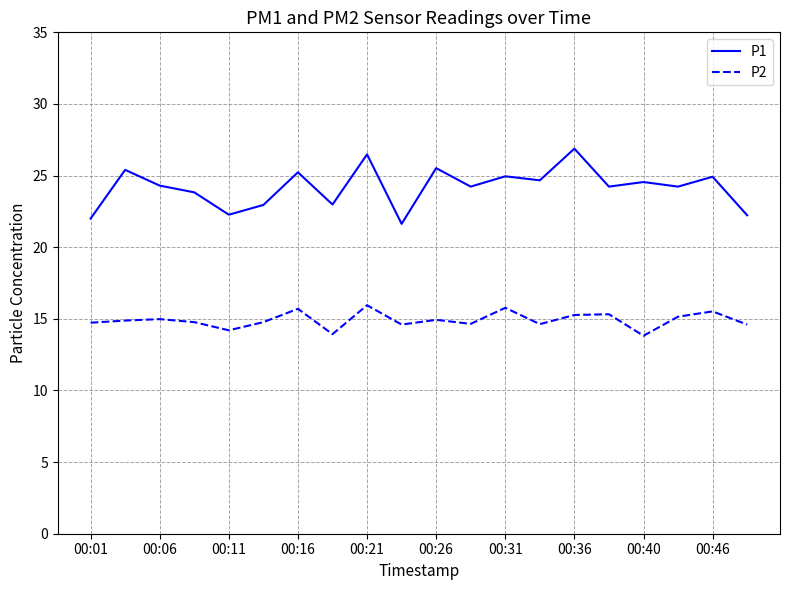

Is this an area chart (filled region under the line)?

No